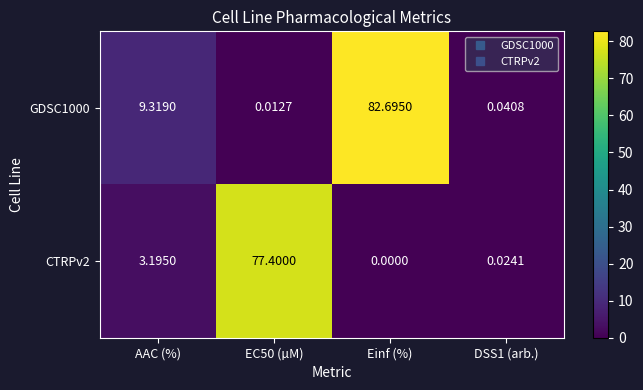

At which label does GDSC1000 first exceed 9?

AAC (%)